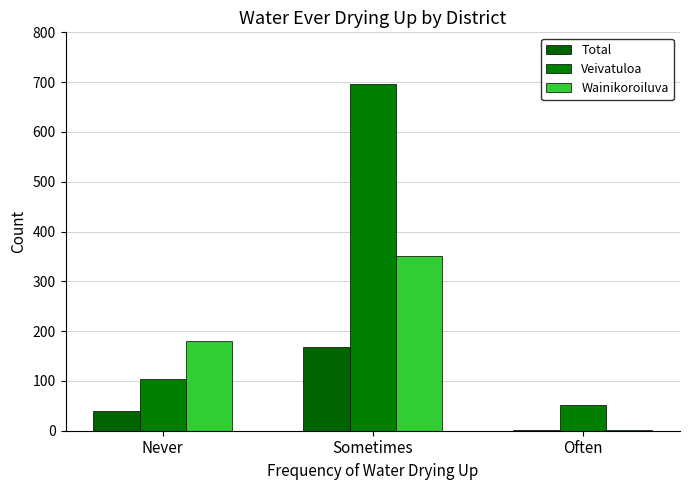

At which category is the sum across all series the highest?

Sometimes